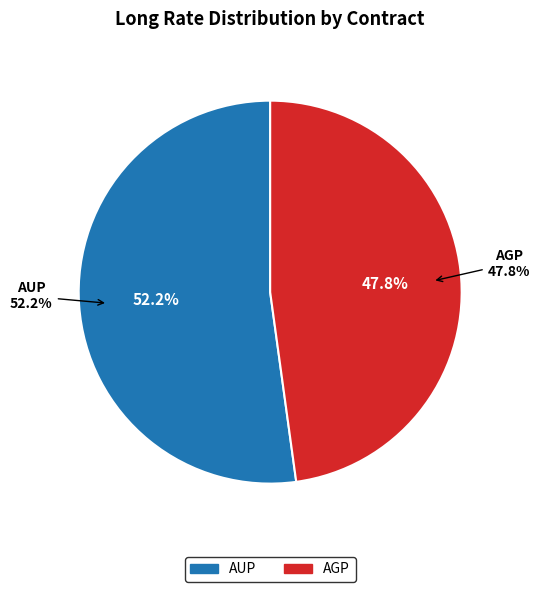

How many segments does this pie chart have?

2